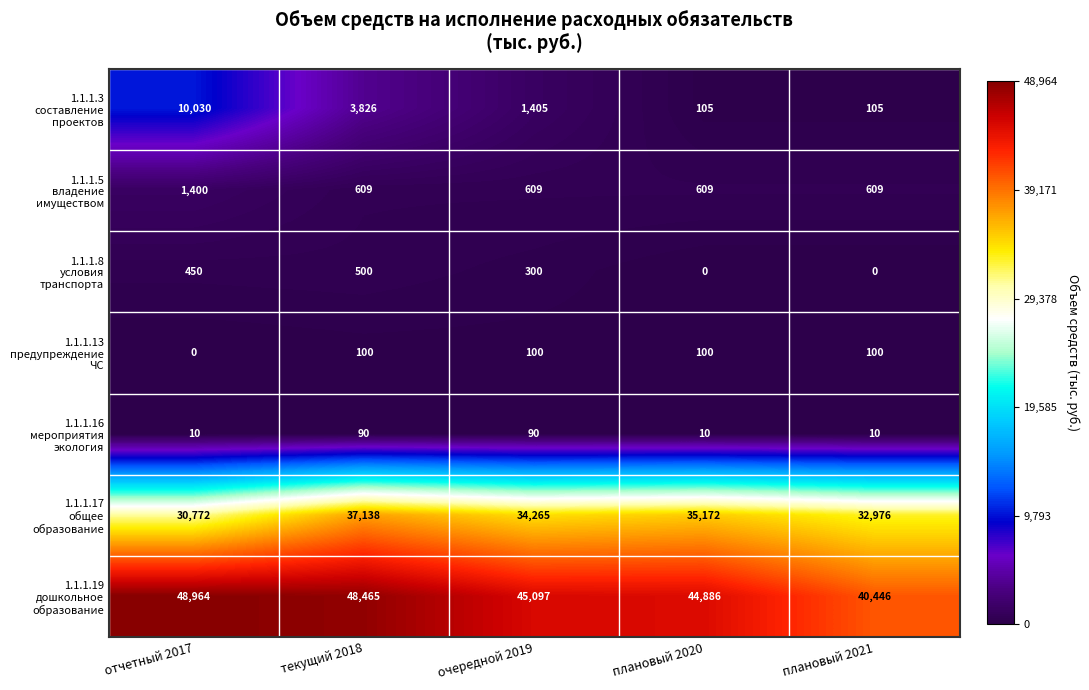

At how many categories does at least one series exceed 41306?

4